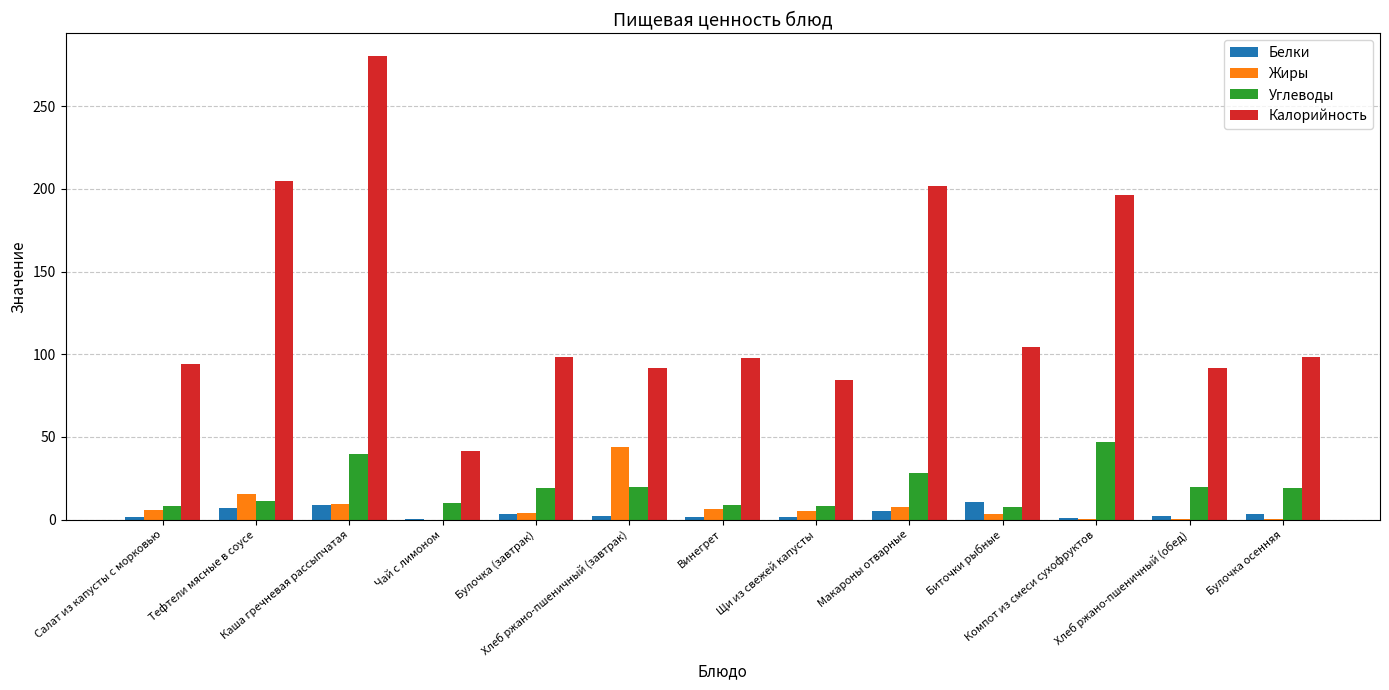

How many series are shown in this chart?

4